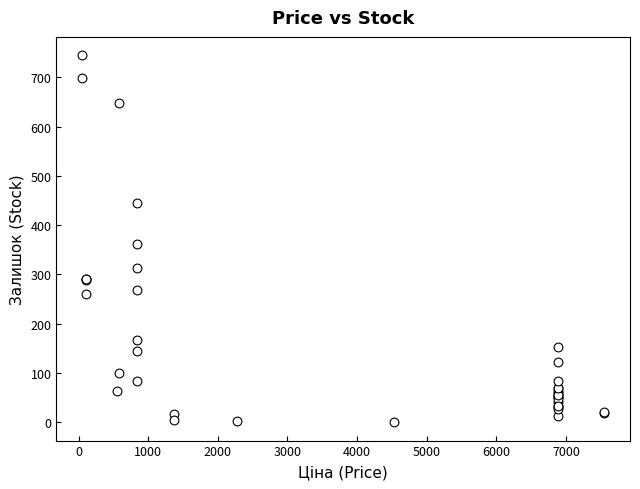

What Y value in the scatter plot is closest to 372?

362